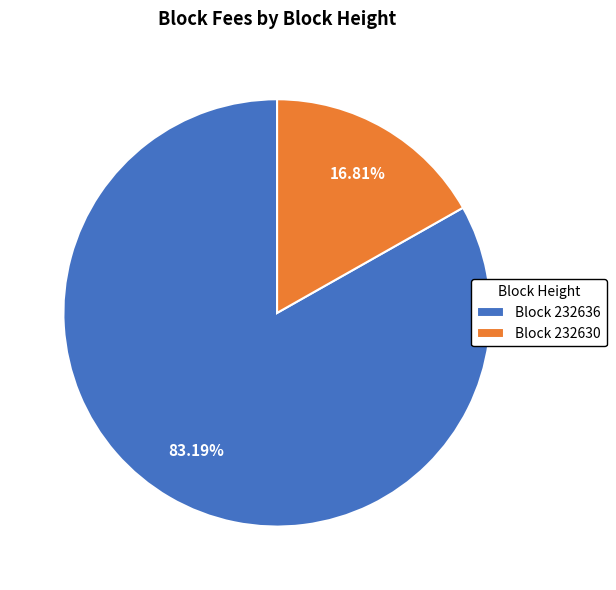

Rank the categories by value from lowest to highest.

Block 232630, Block 232636